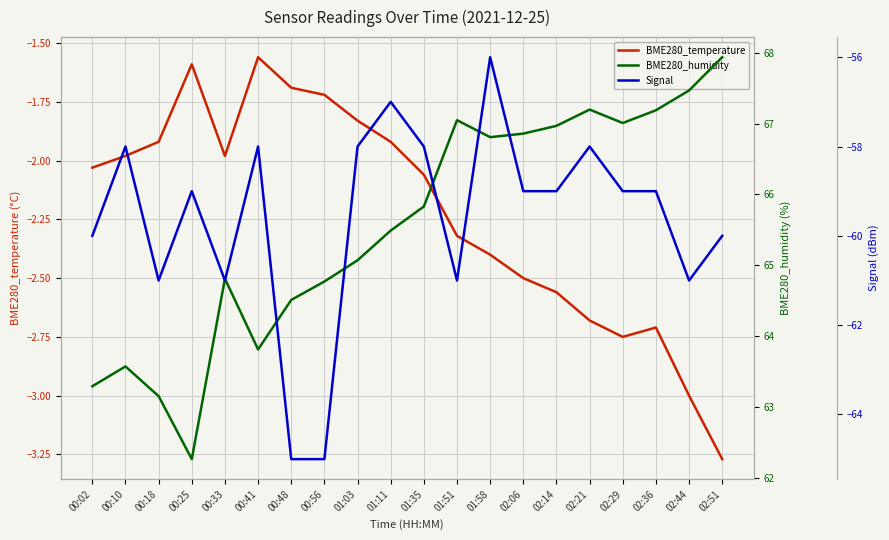

Count the Signal values in the range -61 to -58.

16